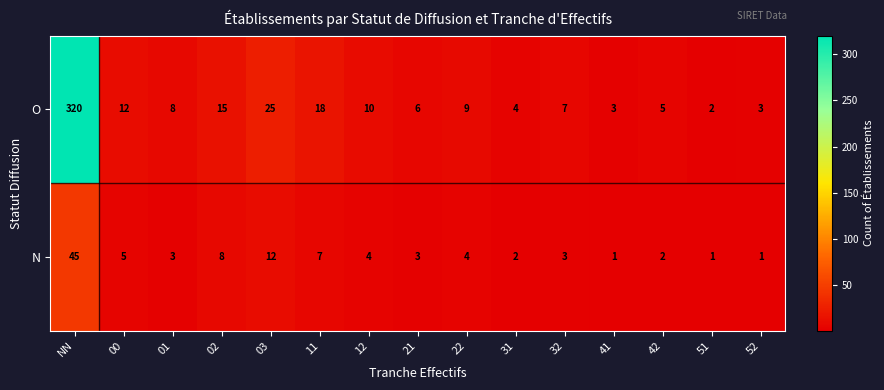

Reading left to right, transcribe all the data shown in this chart.

O: 320	12	8	15	25	18	10	6	9	4	7	3	5	2	3
N: 45	5	3	8	12	7	4	3	4	2	3	1	2	1	1